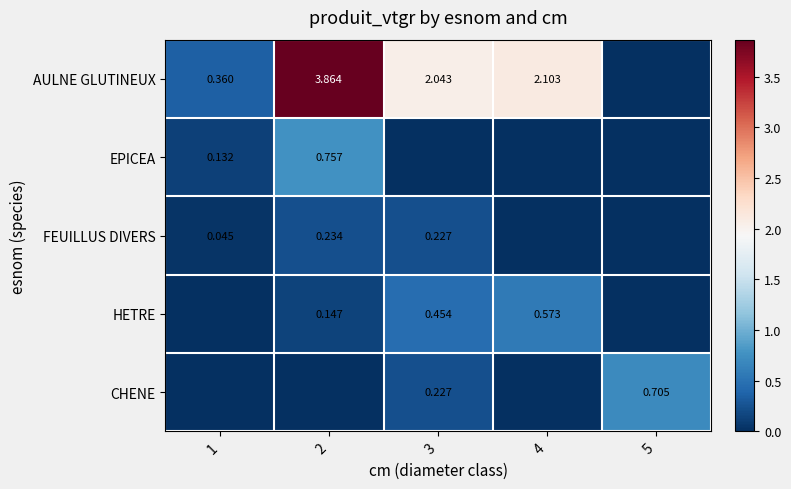

What is the difference between the second highest and second lowest values in the HETRE series?

0.5